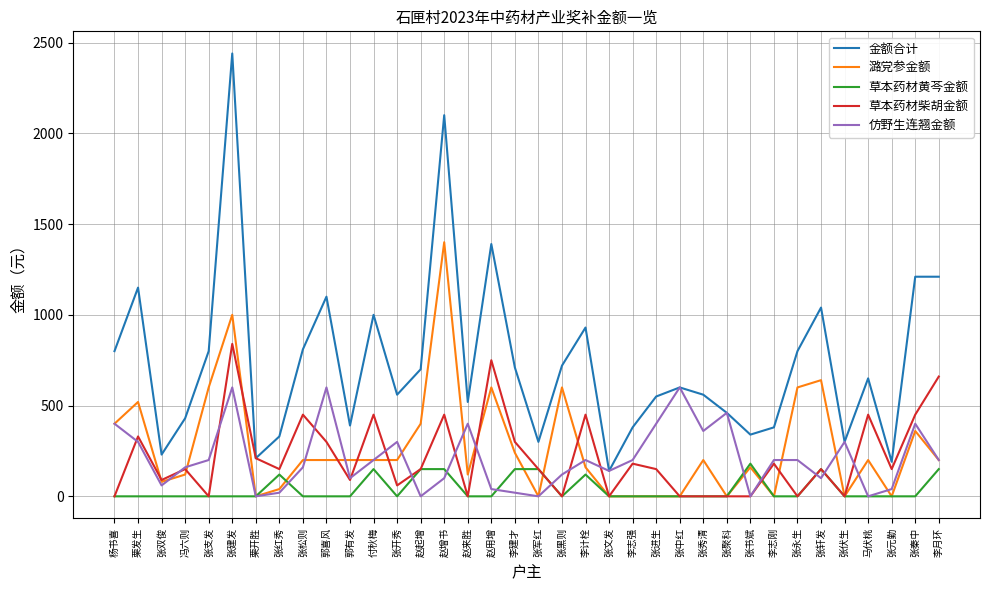

Which series ends up on top after the final intersection of 潞党参金额 and 草本药材黄芩金额?

潞党参金额